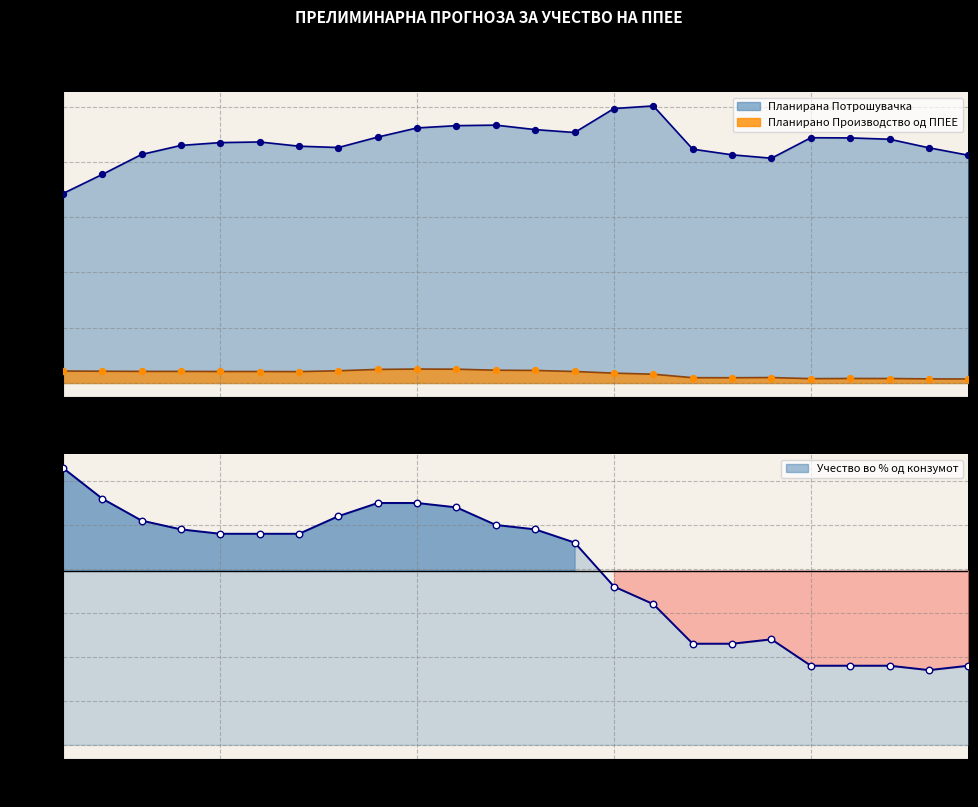

At which category is the sum across all series the highest?

16